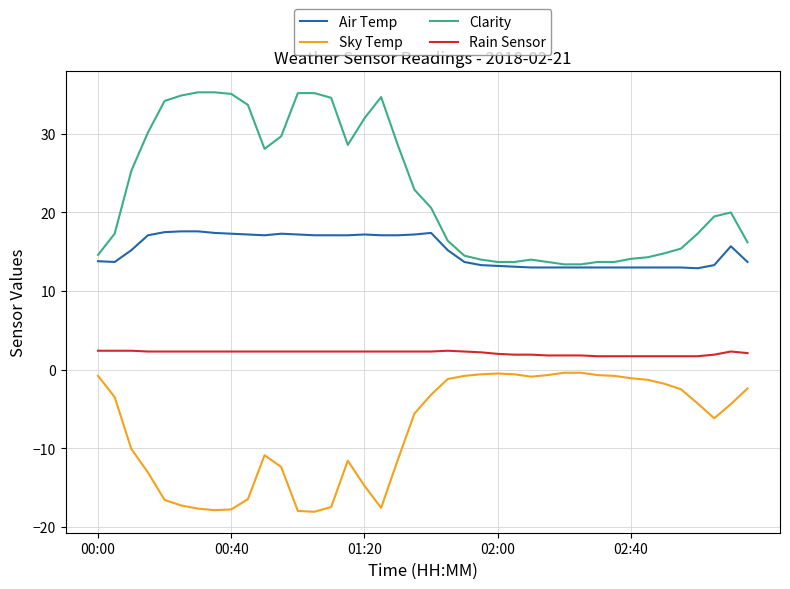

What is the difference between the second highest and minimum values in the Sky Temp series?

17.7